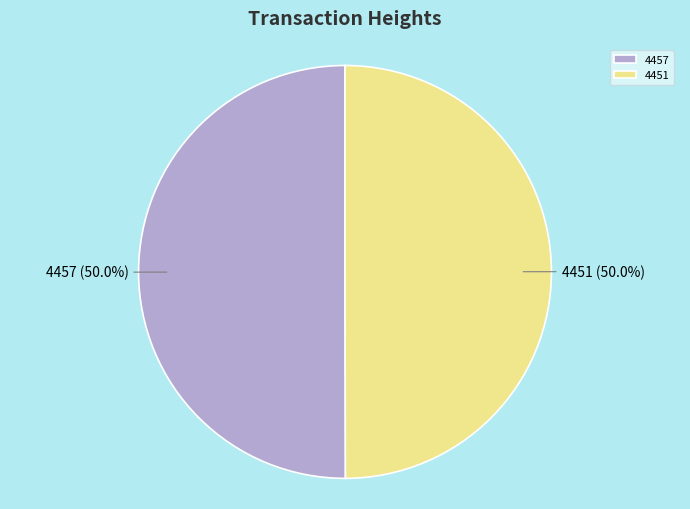

Is it true that 4457 is 50% of the pie?

True